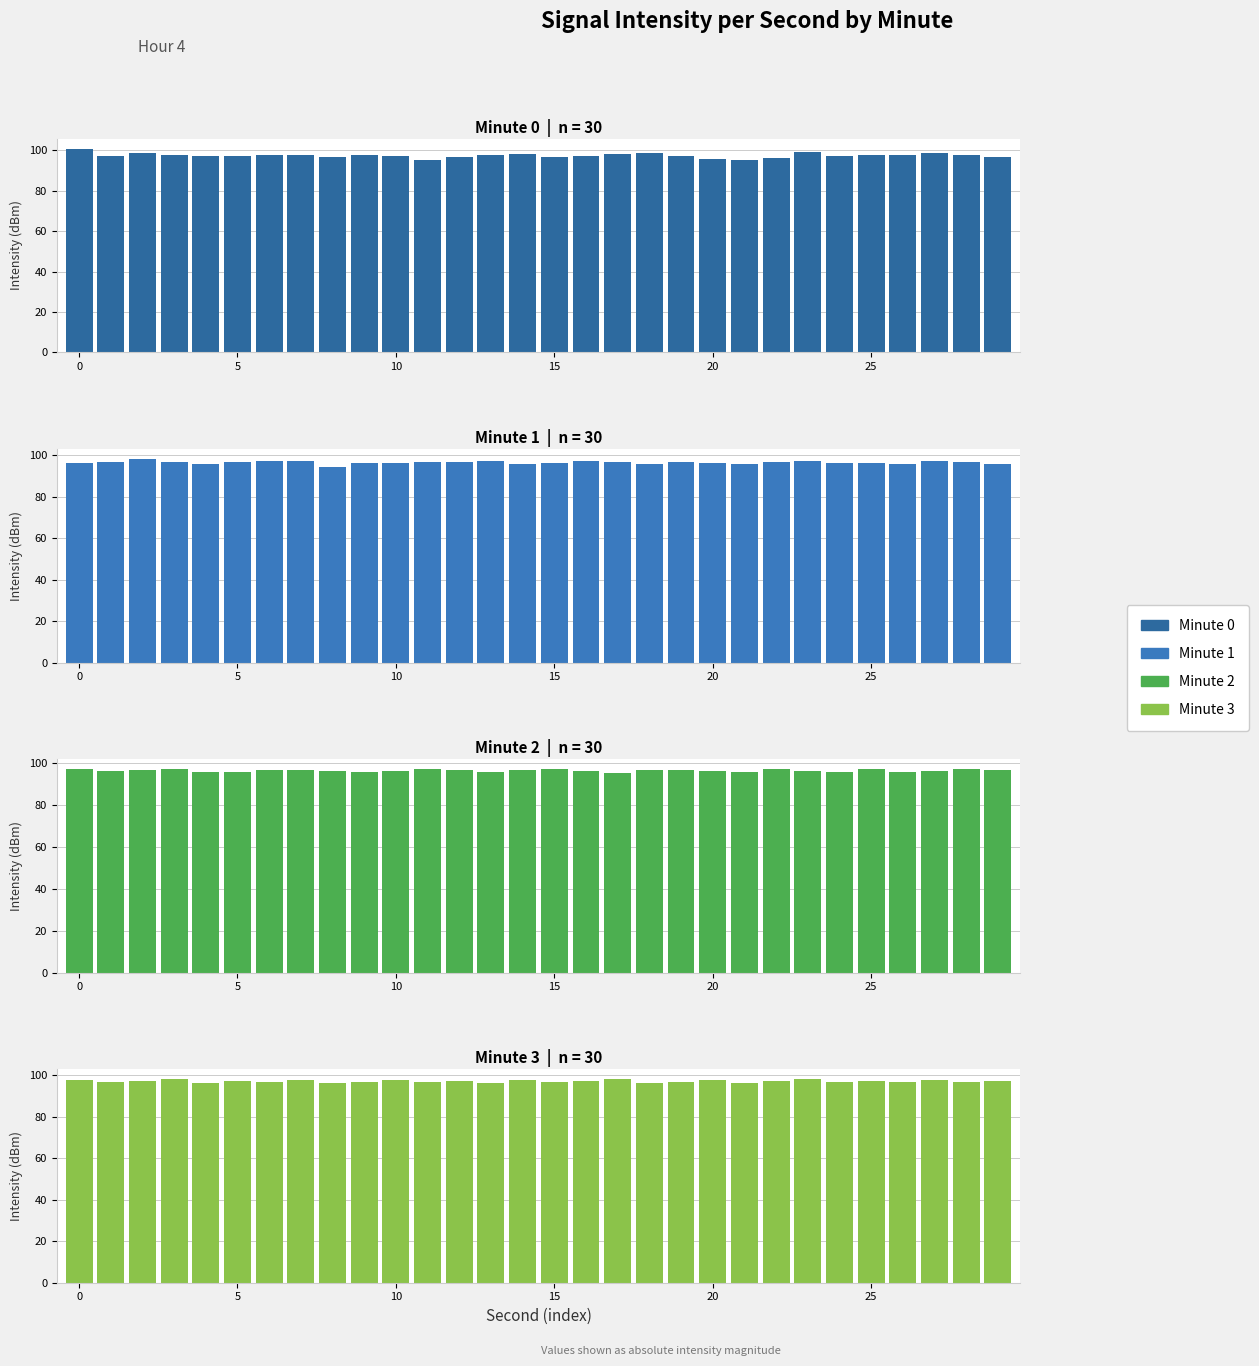

What is the difference between the maximum and minimum values in the Minute 2 series?

1.8